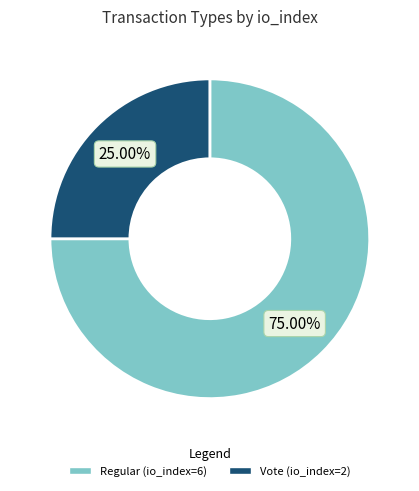

True or false: Vote (io_index=2) accounts for 25% of the total.

True